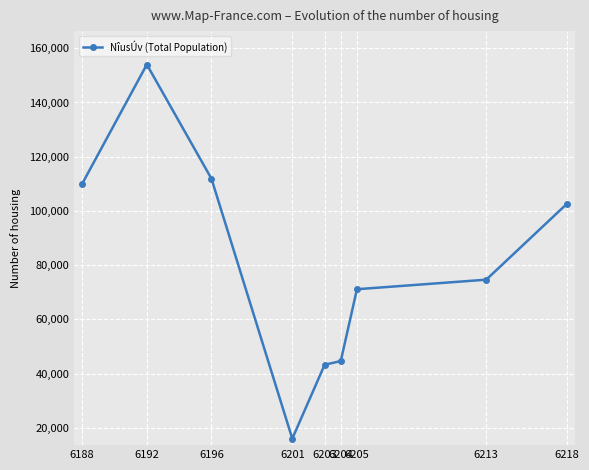

What is the average value?

80900